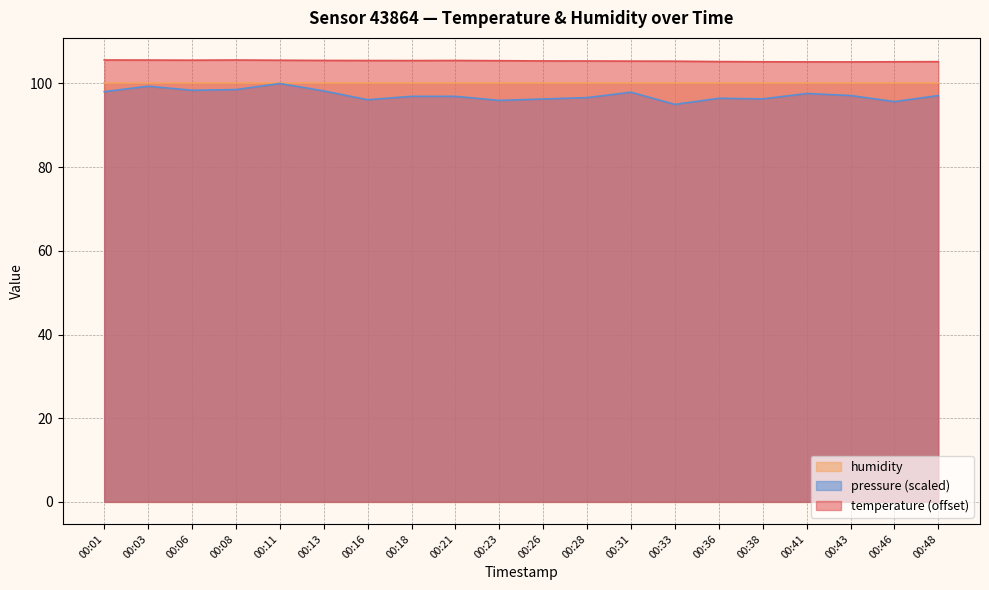

What is the value of the pressure_normalized point at the 3rd from the left?

98.4